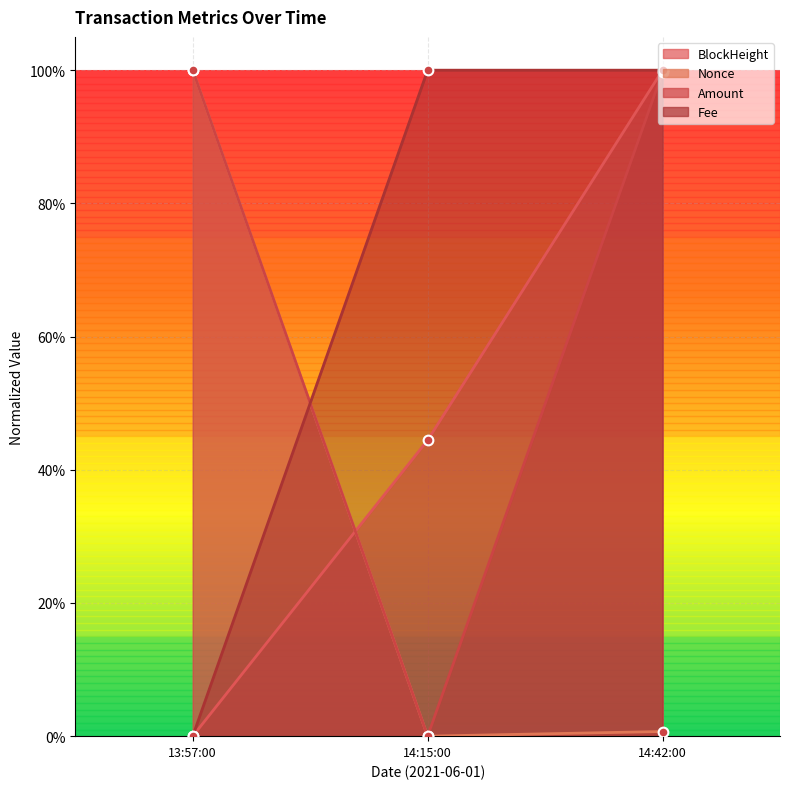

At which label is Amount closest to 0?

14:15:00